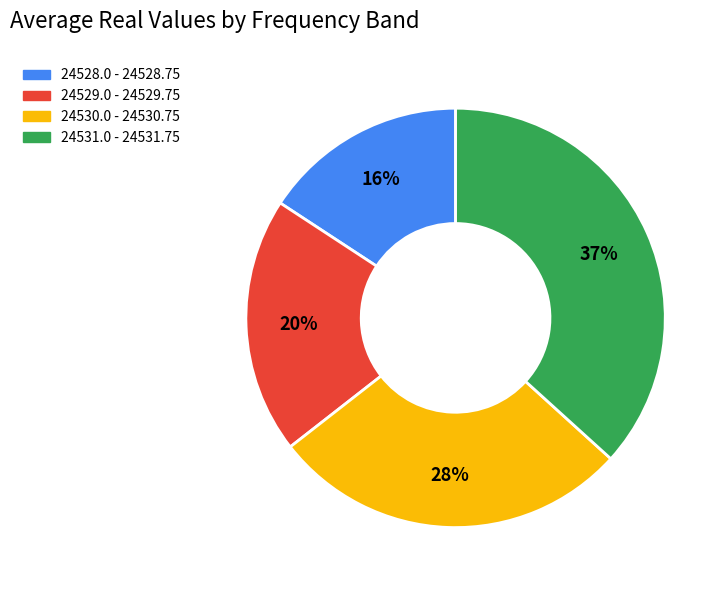

Which category has the biggest portion of the pie?

24531.0 - 24531.75